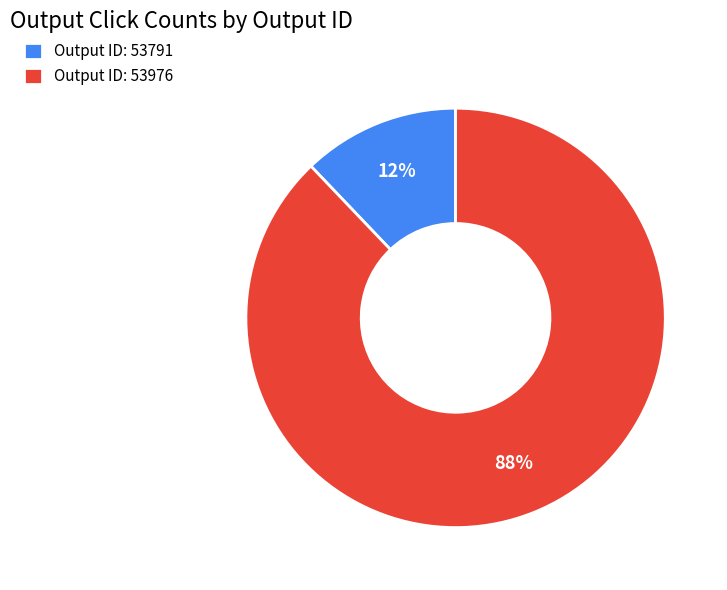

Count the number of slices in the pie.

2